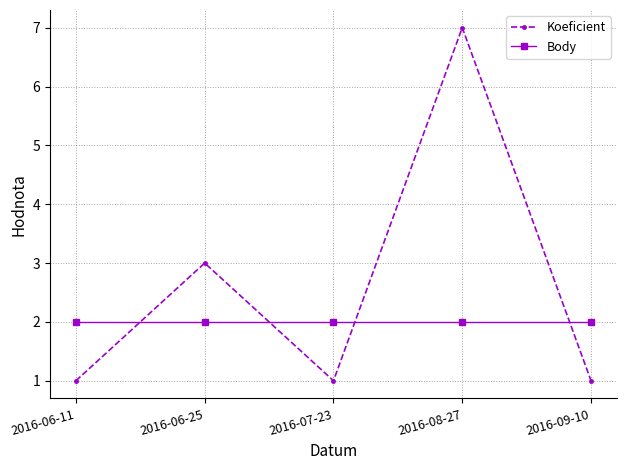

Count the number of categories in the chart.

5